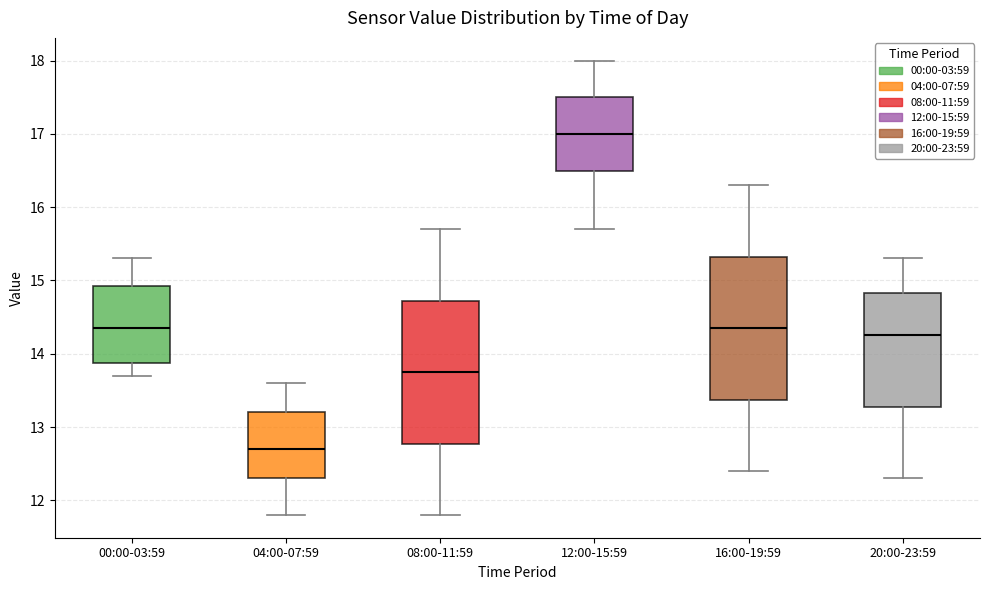

Reading left to right, read every box against the y-axis: the position of its median line, the range the box covers, and the ends of its whiskers. The values are not printed on the chart, so give them approximately, as read against the axis.

00:00-03:59: median 14.4, box 13.9 to 14.9, whiskers 13.7 to 15.3
04:00-07:59: median 12.7, box 12.3 to 13.2, whiskers 11.8 to 13.6
08:00-11:59: median 13.8, box 12.8 to 14.7, whiskers 11.8 to 15.7
12:00-15:59: median 17.0, box 16.5 to 17.5, whiskers 15.7 to 18.0
16:00-19:59: median 14.4, box 13.4 to 15.3, whiskers 12.4 to 16.3
20:00-23:59: median 14.3, box 13.3 to 14.8, whiskers 12.3 to 15.3